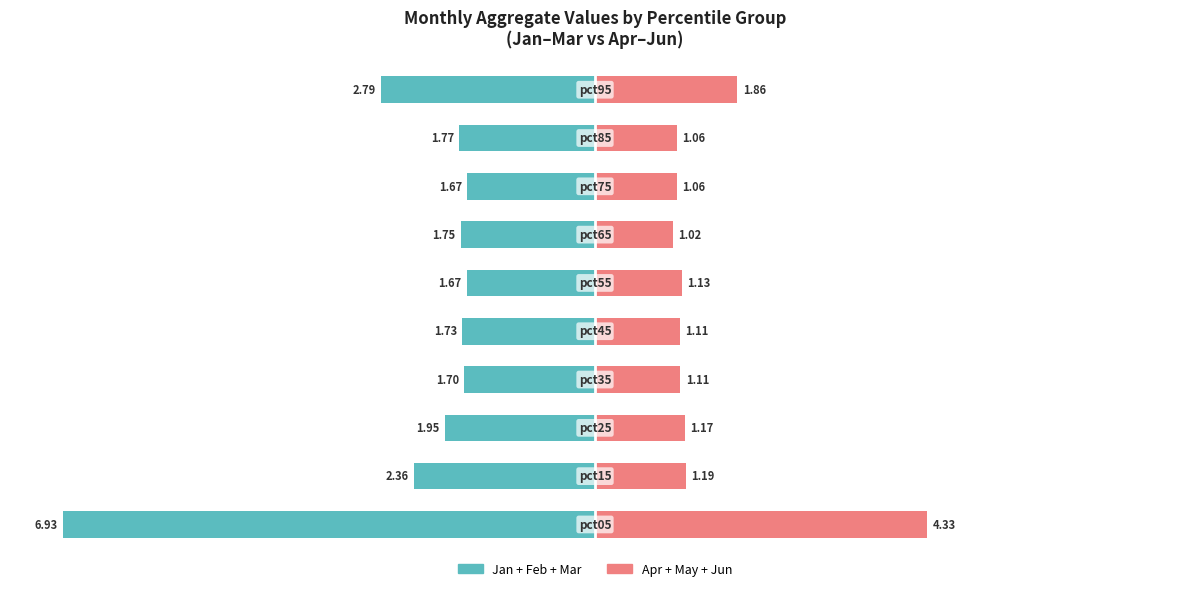

What are all the series names shown in the legend?

Jan+Feb+Mar, Apr+May+Jun